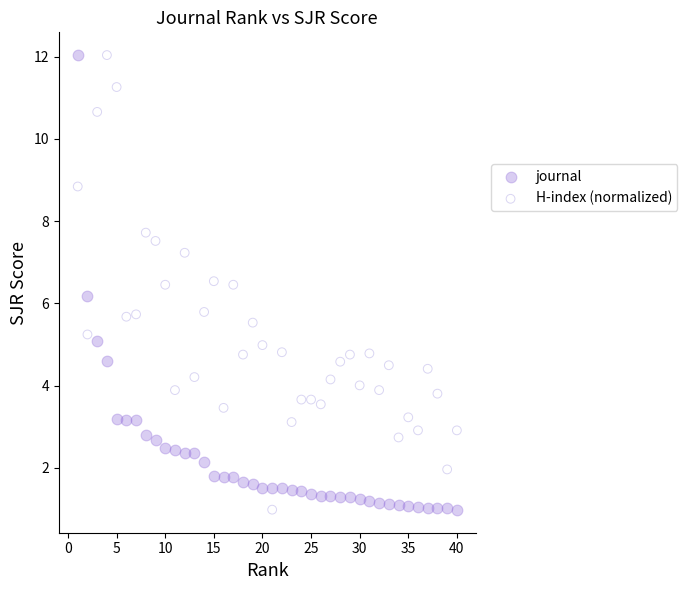

Across all data points, what is the range of X values (max minus min)?

39.0